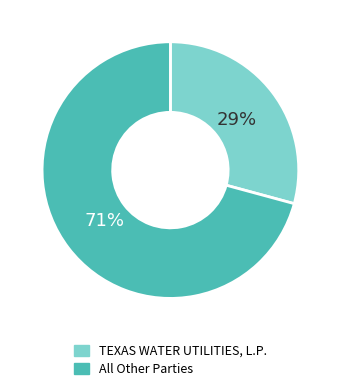

Which has a higher value, All Other Parties or TEXAS WATER UTILITIES, L.P.?

All Other Parties